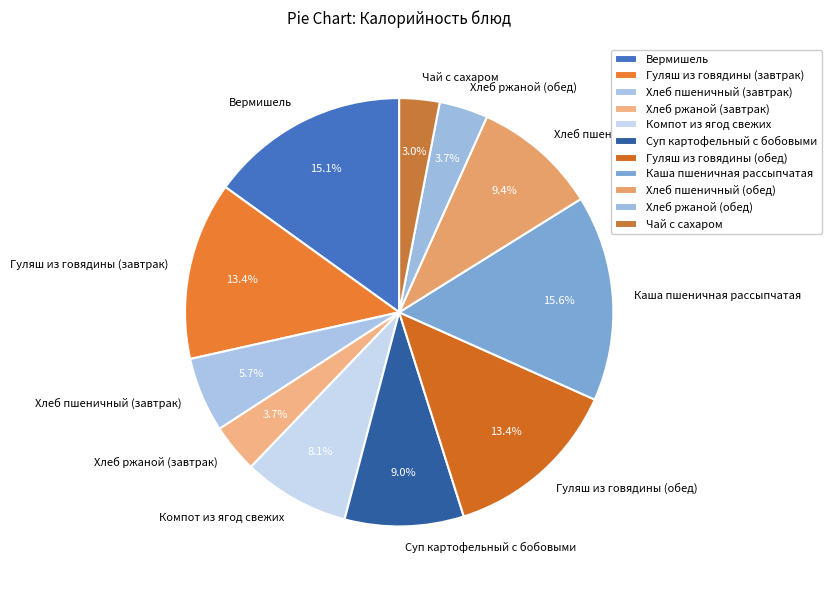

Does any single category account for the majority?

No